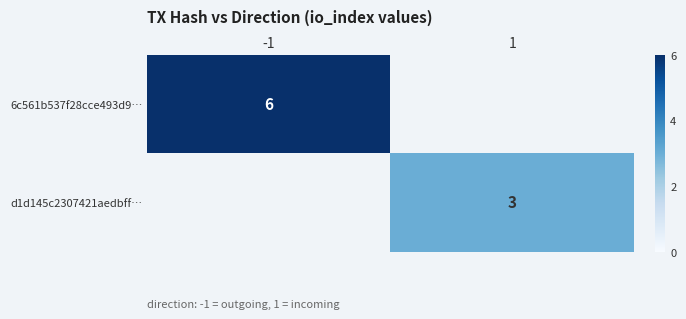

The value of 6c561b537f28cce493d9… at -1 is 6. True or false?

True